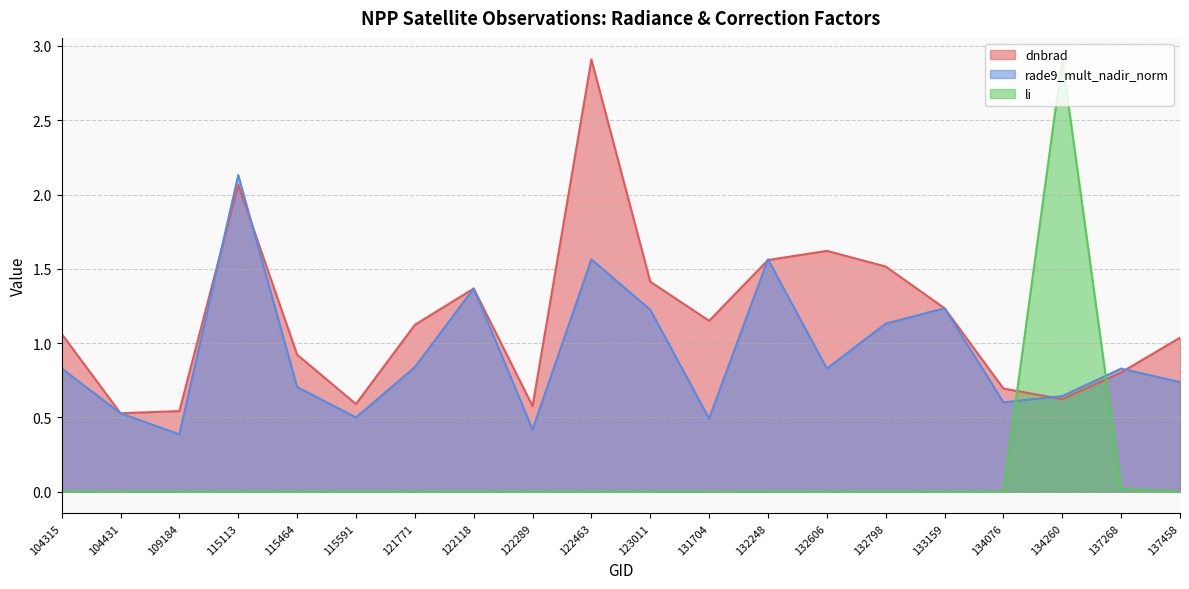

What is the difference between the maximum and second lowest values in the dnbrad series?

2.4